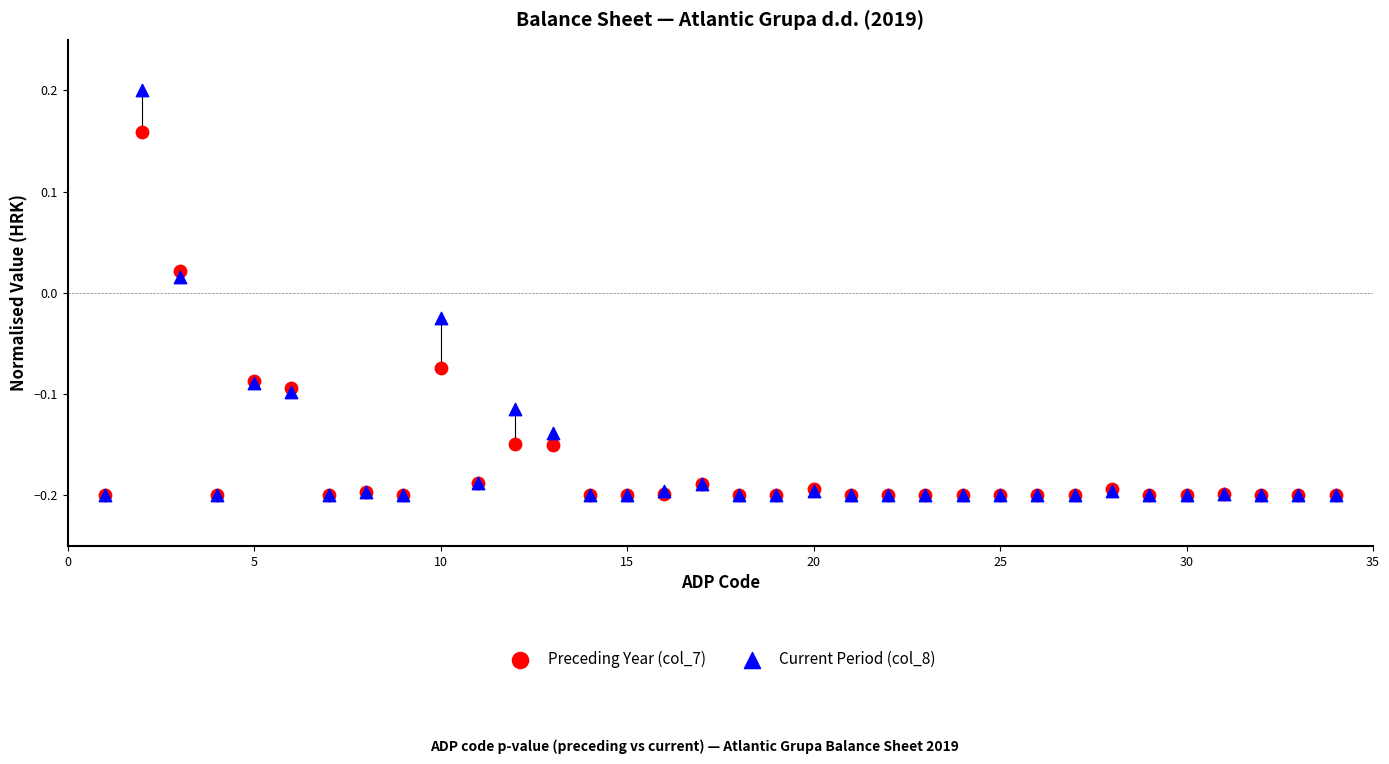

What are all the series names shown in the legend?

Preceding Year (col_7), Current Period (col_8)